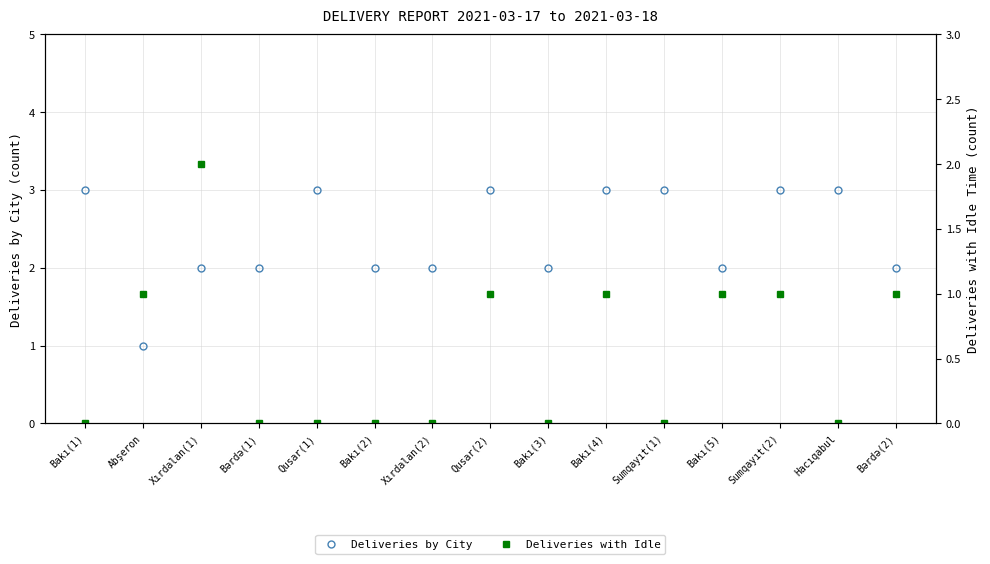

Between Xırdalan(2) and Hacıqabul, which is larger?

Hacıqabul